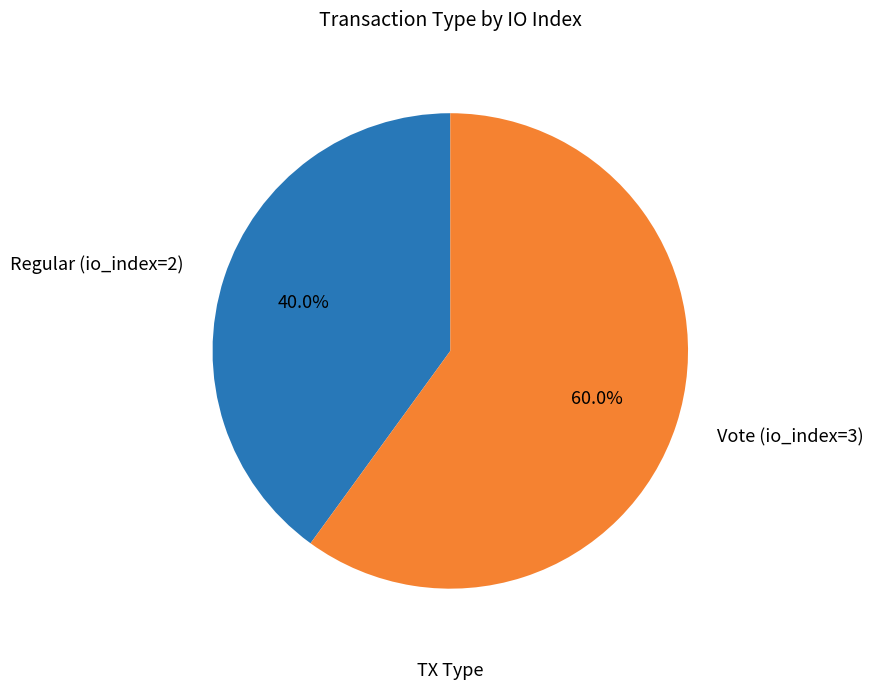

The Regular (io_index=2) slice represents 31% of the pie. True or false?

False